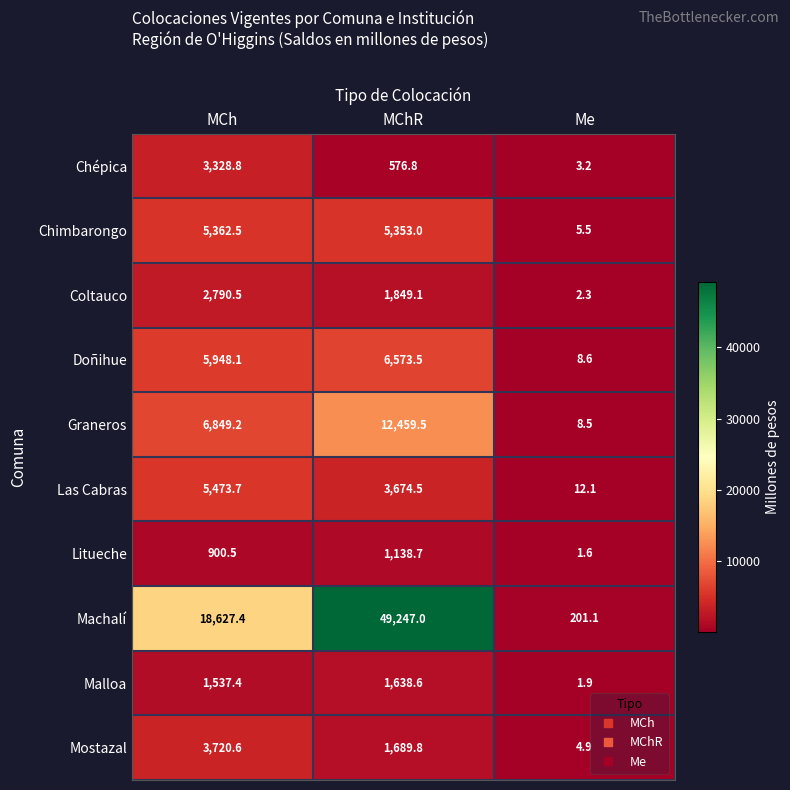

Which series has the largest range (max minus min)?

Machalí